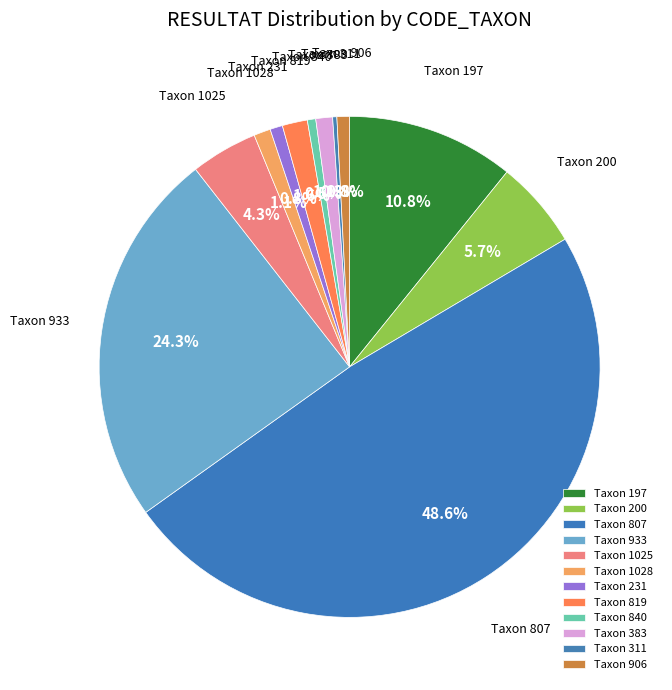

Does Taxon 231 represent more than half of the total?

No